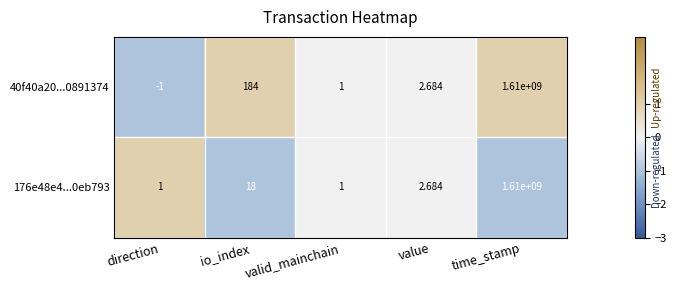

Which series has the largest total across all categories?

40f40a20...0891374